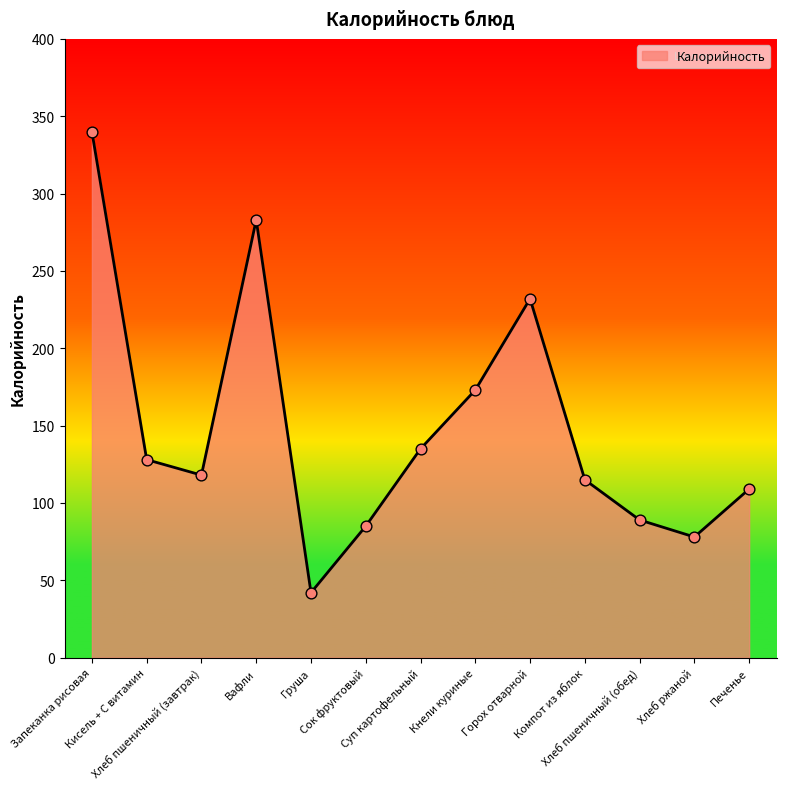

What is the change in value from Хлеб ржаной to Печенье?

+31